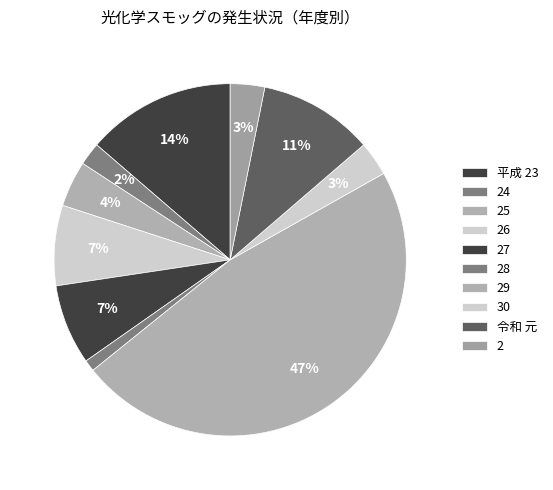

Is 平成 23 the majority of the pie?

No